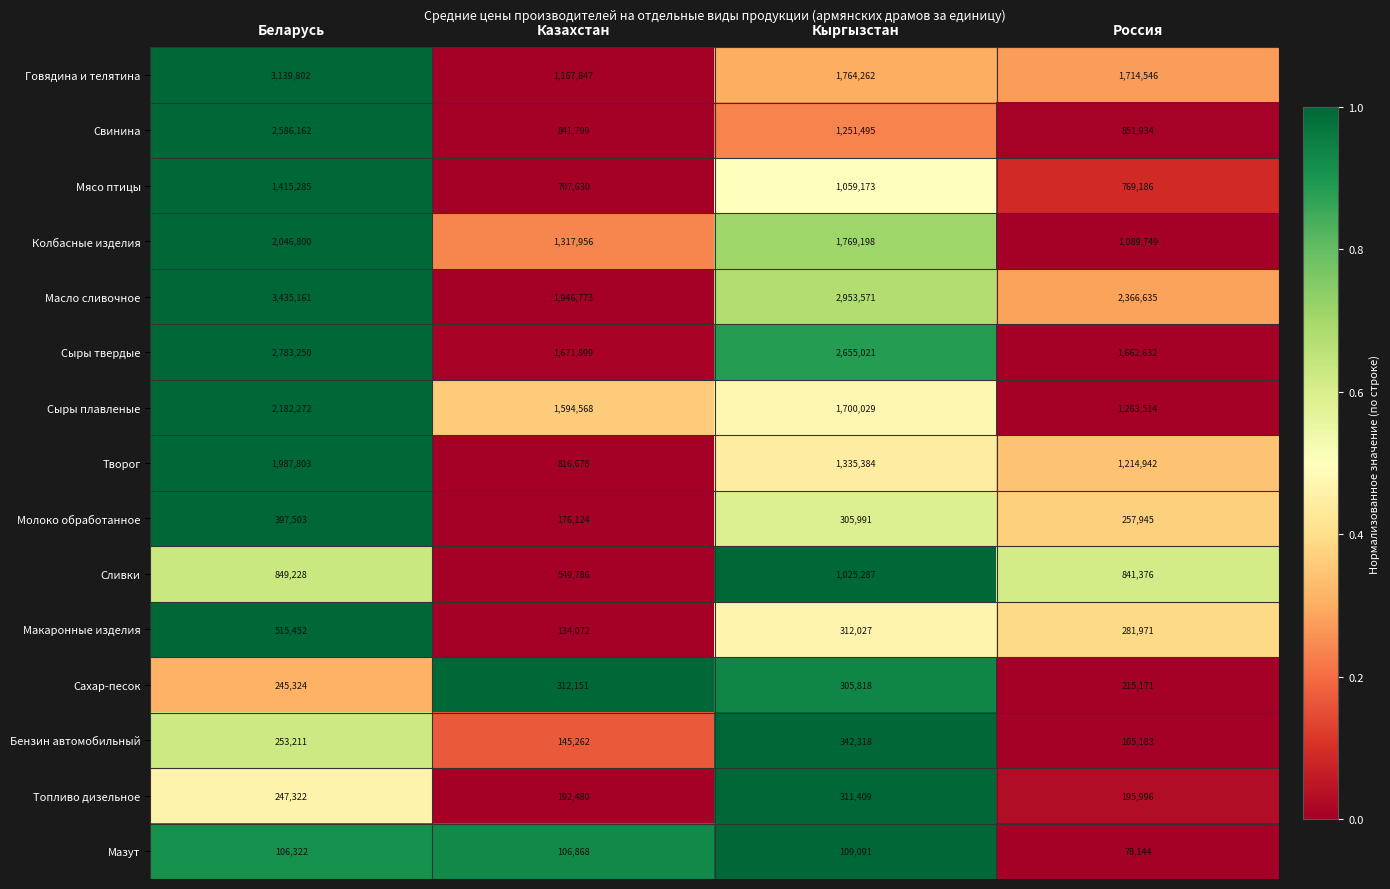

What is the sum of all Масло сливочное values?

10702140